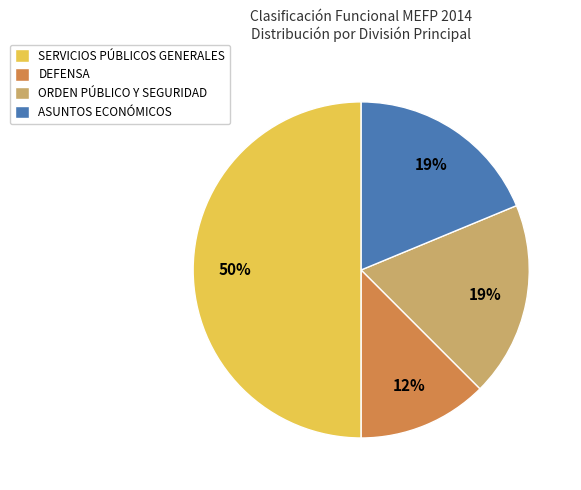

What is the ratio of the value at ASUNTOS ECONÓMICOS to the value at SERVICIOS PÚBLICOS GENERALES?

0.4